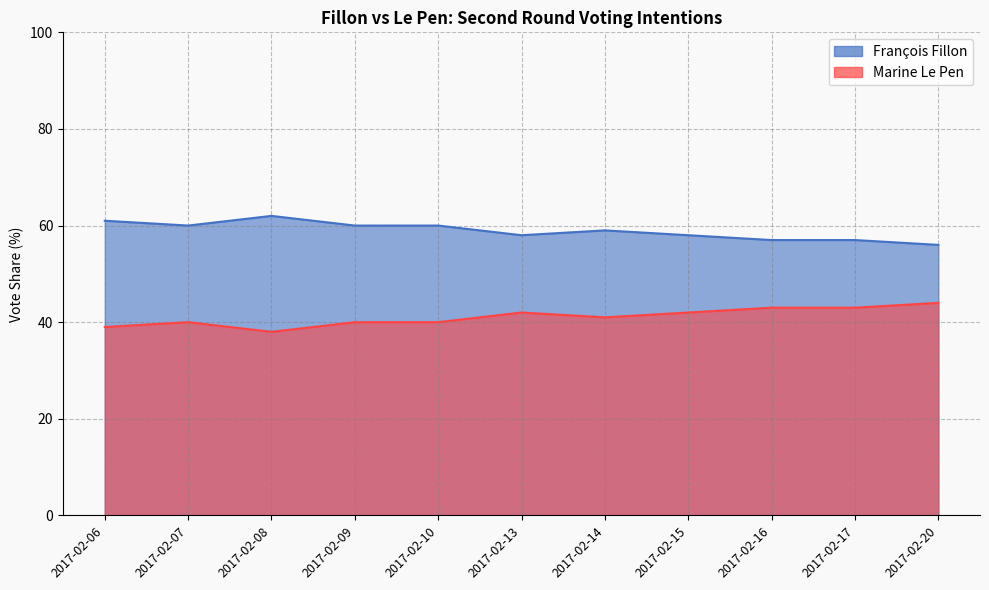

What is the approximate value of Marine Le Pen at 2017-02-09?

40